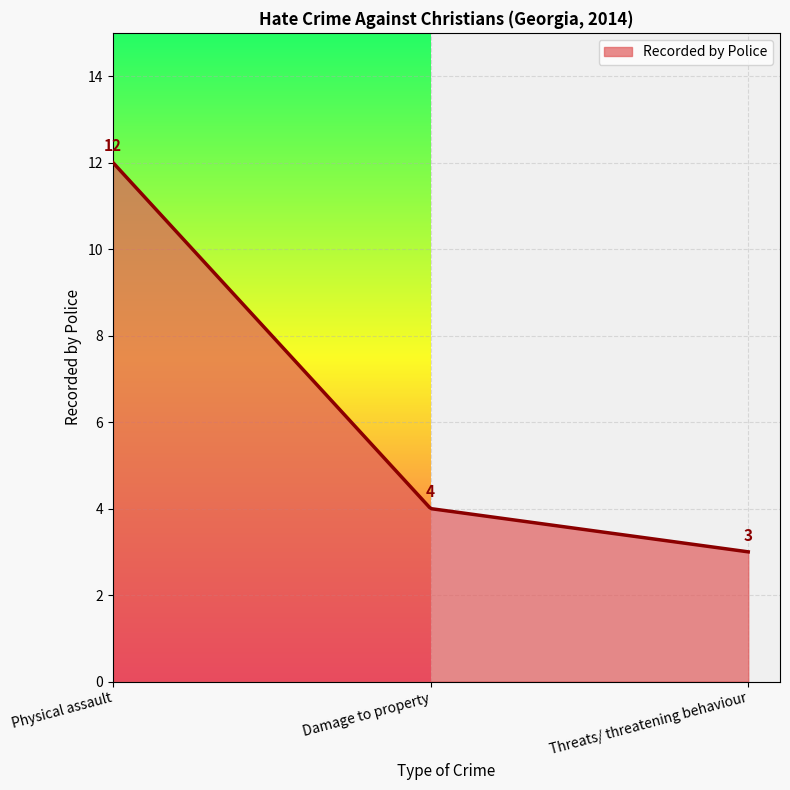

What is the minimum value shown in the chart?

3.0